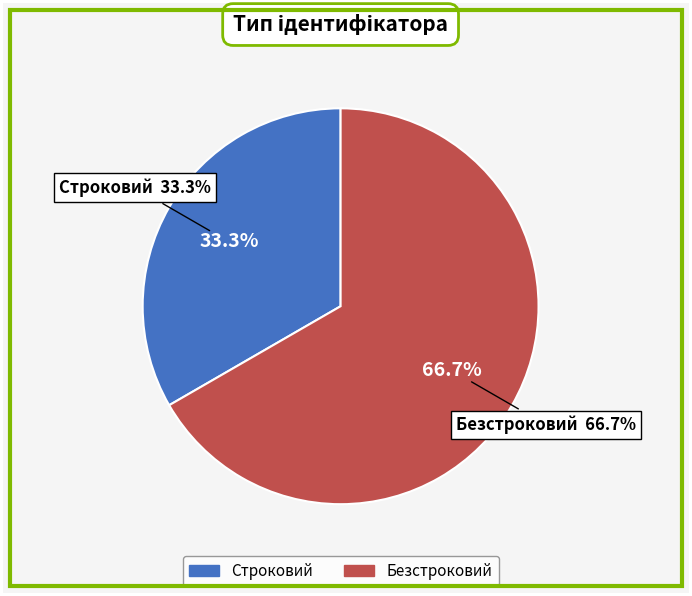

Which slice is the largest?

Безстроковий